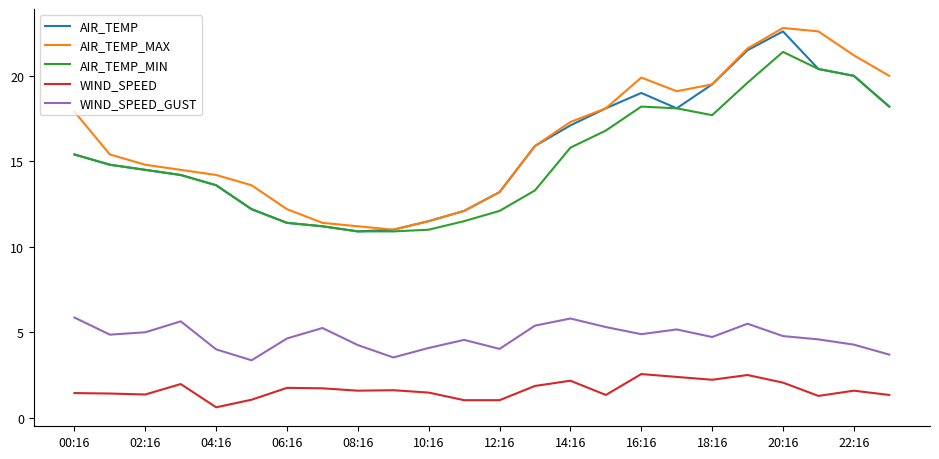

True or false: WIND_SPEED and AIR_TEMP cross at least once.

False